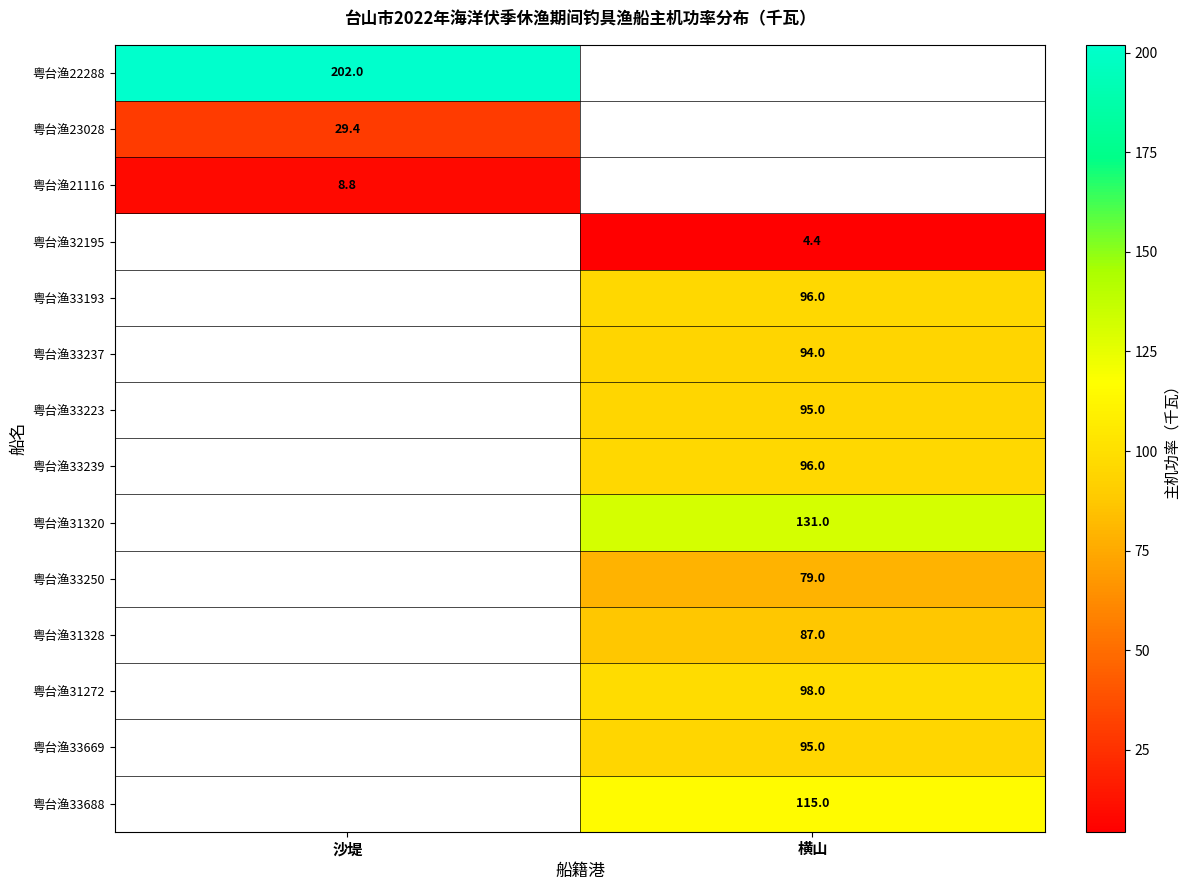

Which has a higher value, 横山 or 沙堤?

沙堤